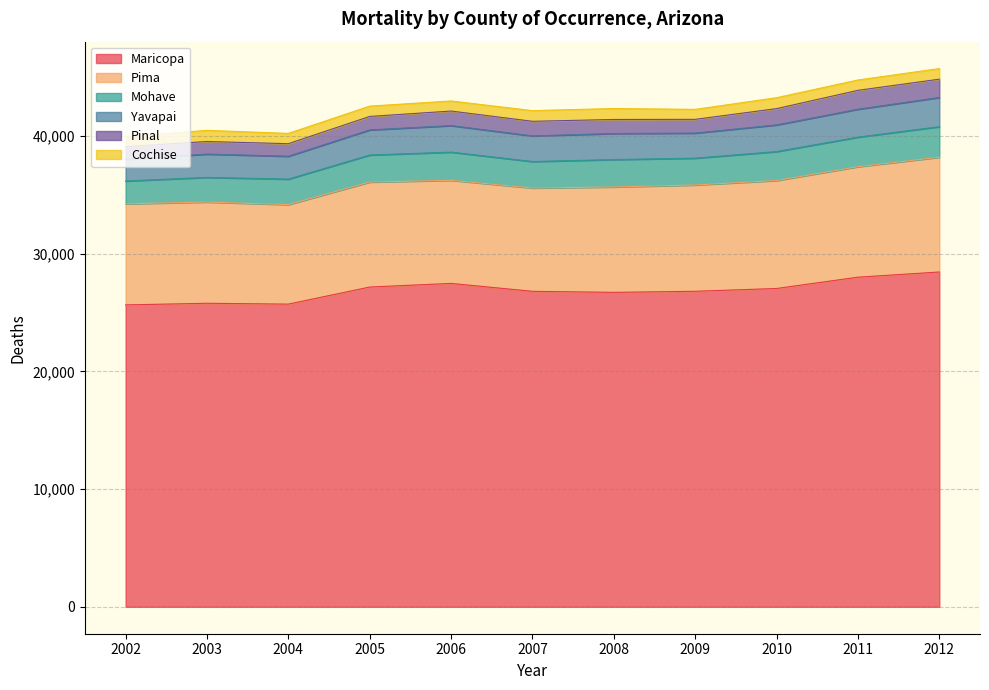

What is the minimum value for Maricopa?

25648